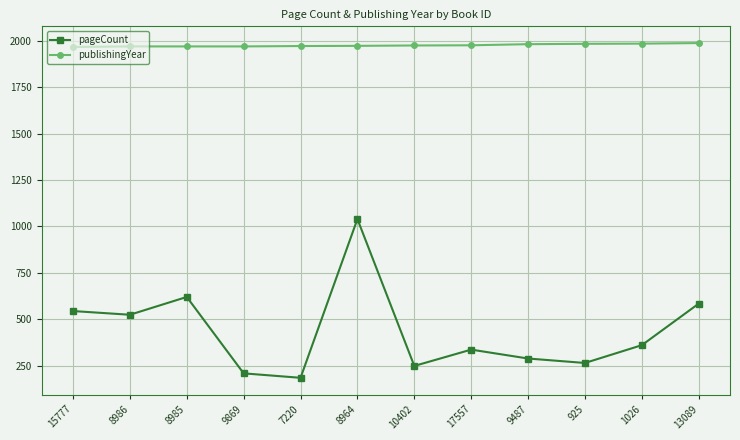

What position from the left is 8964?

6